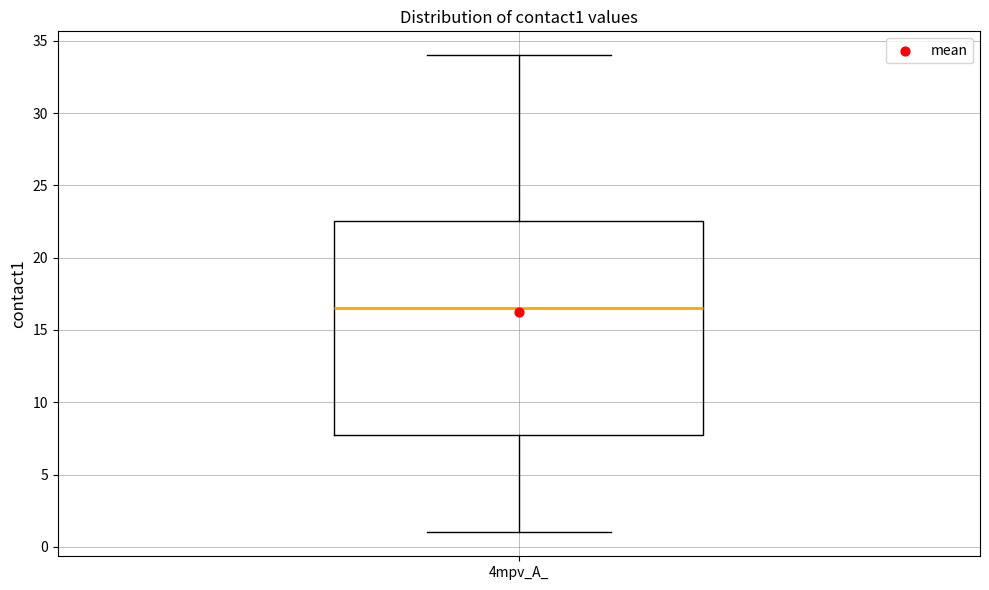

Transcribe this box plot: give where the median line is, the range the box spans, and where the two whiskers end, as read against the y-axis. The values are not printed on the chart, so give them approximately, as read against the axis.

median 16.5, box 8.0 to 22.5, whiskers 1.0 to 34.0